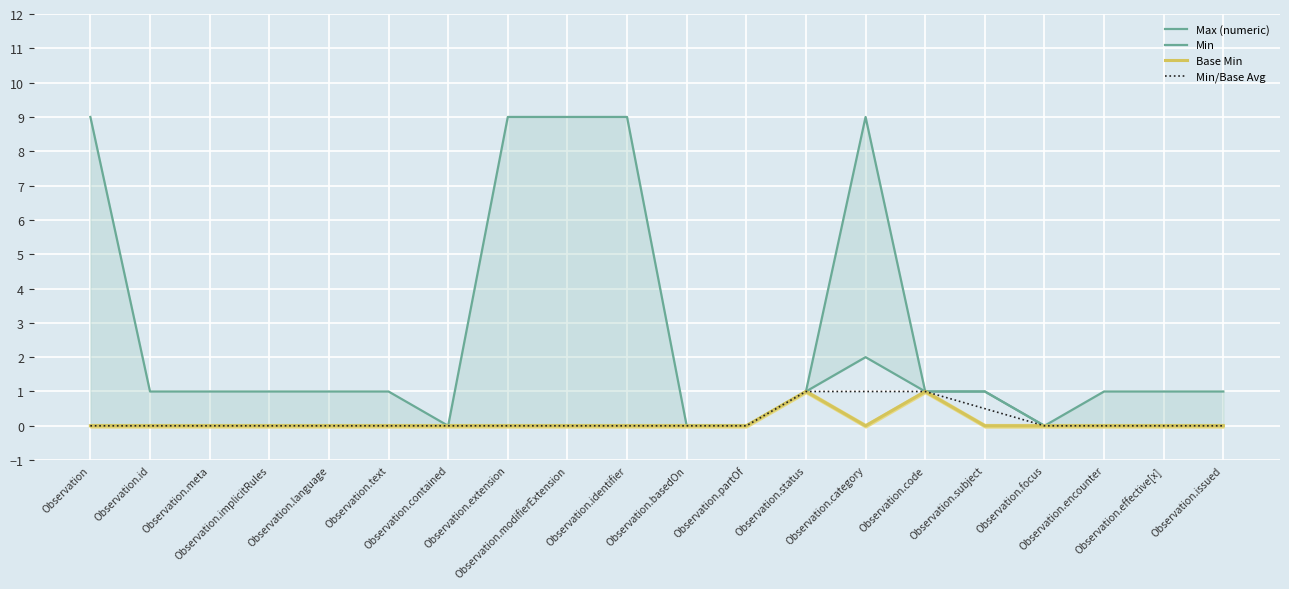

Reading left to right, transcribe all the data shown in this chart.

Max (numeric): Observation=9.0	Observation.id=1.0	Observation.meta=1.0	Observation.implicitRules=1.0	Observation.language=1.0	Observation.text=1.0	Observation.contained=0.0	Observation.extension=9.0	Observation.modifierExtension=9.0	Observation.identifier=9.0	Observation.basedOn=0.0	Observation.partOf=0.0	Observation.status=1.0	Observation.category=9.0	Observation.code=1.0	Observation.subject=1.0	Observation.focus=0.0	Observation.encounter=1.0	Observation.effective[x]=1.0	Observation.issued=1.0
Min: Observation=0.0	Observation.id=0.0	Observation.meta=0.0	Observation.implicitRules=0.0	Observation.language=0.0	Observation.text=0.0	Observation.contained=0.0	Observation.extension=0.0	Observation.modifierExtension=0.0	Observation.identifier=0.0	Observation.basedOn=0.0	Observation.partOf=0.0	Observation.status=1.0	Observation.category=2.0	Observation.code=1.0	Observation.subject=1.0	Observation.focus=0.0	Observation.encounter=0.0	Observation.effective[x]=0.0	Observation.issued=0.0
Base Min: Observation=0.0	Observation.id=0.0	Observation.meta=0.0	Observation.implicitRules=0.0	Observation.language=0.0	Observation.text=0.0	Observation.contained=0.0	Observation.extension=0.0	Observation.modifierExtension=0.0	Observation.identifier=0.0	Observation.basedOn=0.0	Observation.partOf=0.0	Observation.status=1.0	Observation.category=0.0	Observation.code=1.0	Observation.subject=0.0	Observation.focus=0.0	Observation.encounter=0.0	Observation.effective[x]=0.0	Observation.issued=0.0
Min/Base Avg: Observation=0.0	Observation.id=0.0	Observation.meta=0.0	Observation.implicitRules=0.0	Observation.language=0.0	Observation.text=0.0	Observation.contained=0.0	Observation.extension=0.0	Observation.modifierExtension=0.0	Observation.identifier=0.0	Observation.basedOn=0.0	Observation.partOf=0.0	Observation.status=1.0	Observation.category=1.0	Observation.code=1.0	Observation.subject=0.5	Observation.focus=0.0	Observation.encounter=0.0	Observation.effective[x]=0.0	Observation.issued=0.0